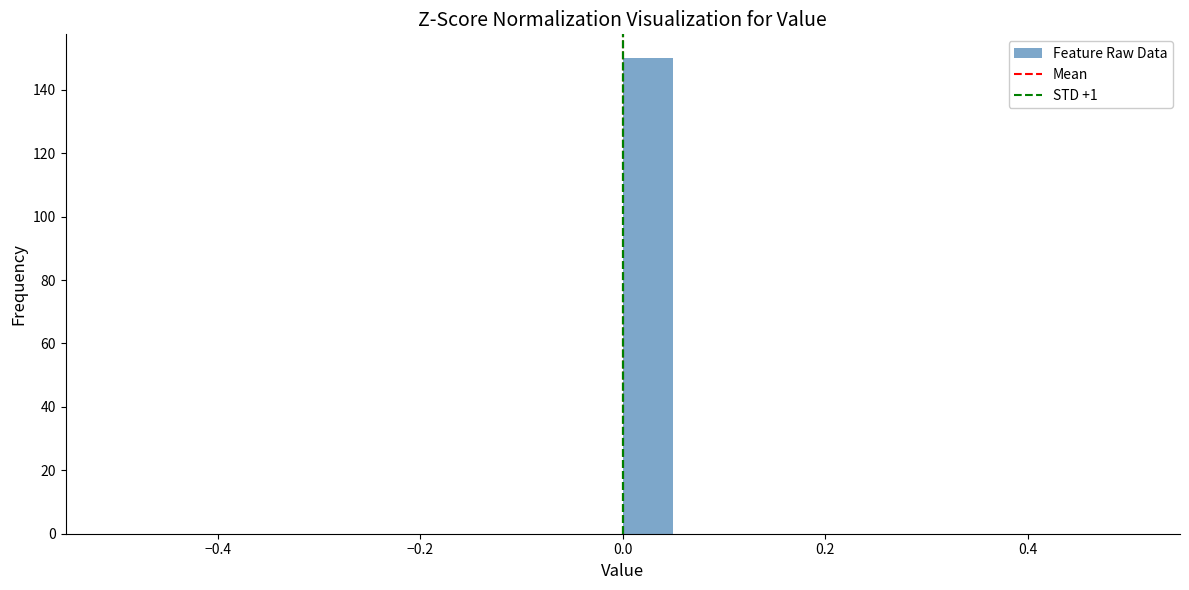

Around what value on the x-axis is the tallest bar? Give the approximate position of its centre, as read against the axis.

0.02